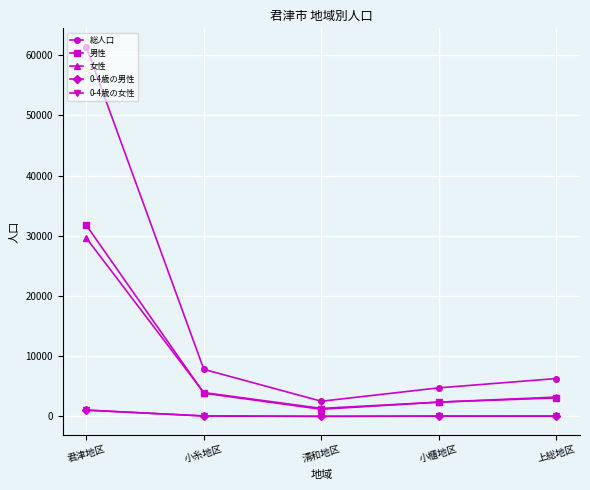

Is it true that 女性 equals 3955 at 小糸地区?

True